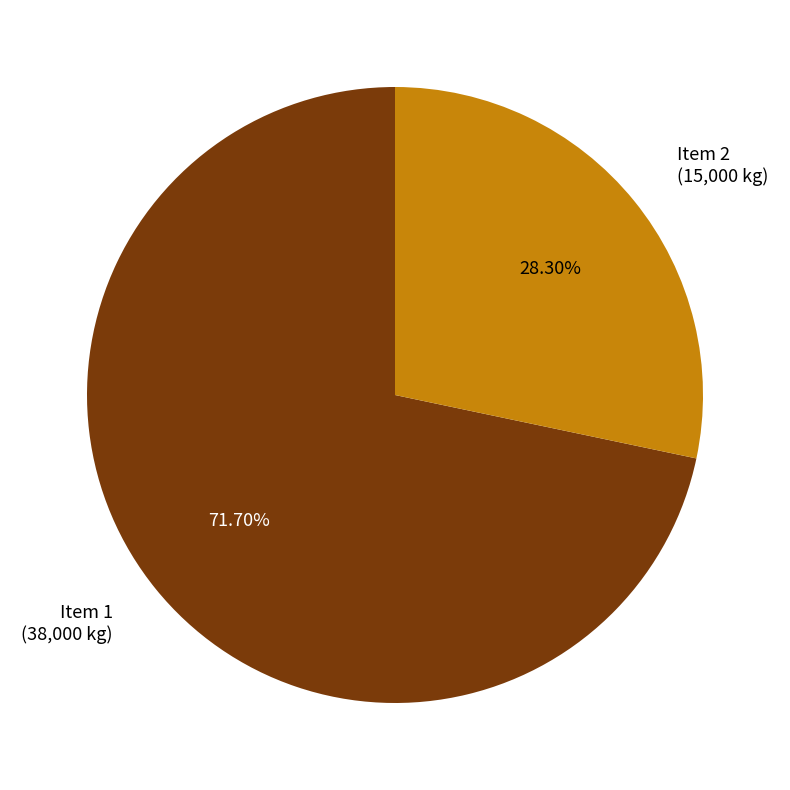

Is there a majority slice in this chart?

Yes